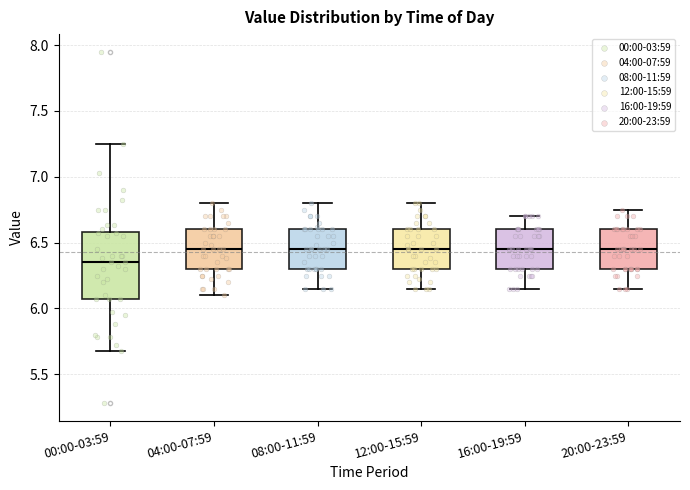

Reading left to right, transcribe this box plot: for each box, give where its median line is, the range the box spans, and where its two whiskers end, as read against the y-axis. The values are not printed on the chart, so give them approximately, as read against the axis.

00:00-03:59: median 6.35, box 6.05 to 6.60, whiskers 5.70 to 7.25
04:00-07:59: median 6.45, box 6.30 to 6.60, whiskers 6.10 to 6.80
08:00-11:59: median 6.45, box 6.30 to 6.60, whiskers 6.15 to 6.80
12:00-15:59: median 6.45, box 6.30 to 6.60, whiskers 6.15 to 6.80
16:00-19:59: median 6.45, box 6.30 to 6.60, whiskers 6.15 to 6.70
20:00-23:59: median 6.45, box 6.30 to 6.60, whiskers 6.15 to 6.75